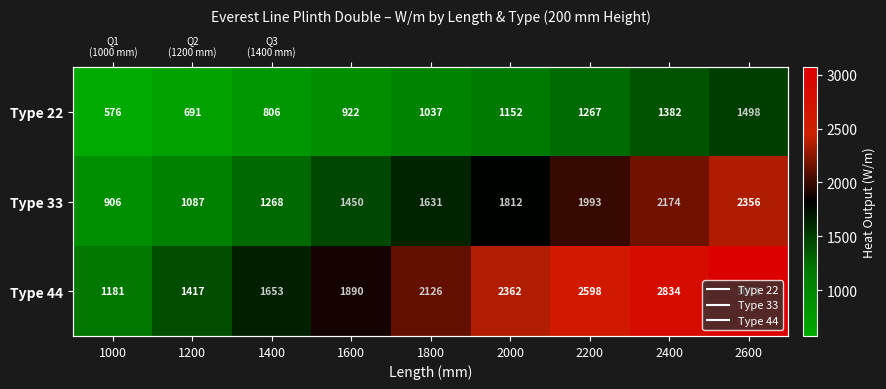

Rank the categories by Type 44 value from lowest to highest.

1000, 1200, 1400, 1600, 1800, 2000, 2200, 2400, 2600